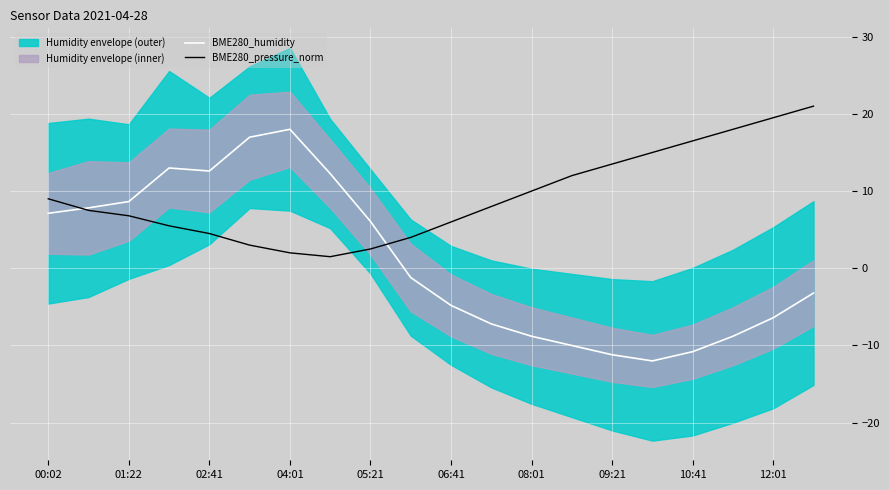

What is the sum of the BME280_humidity values at 10:41 and 01:22?

-2.2